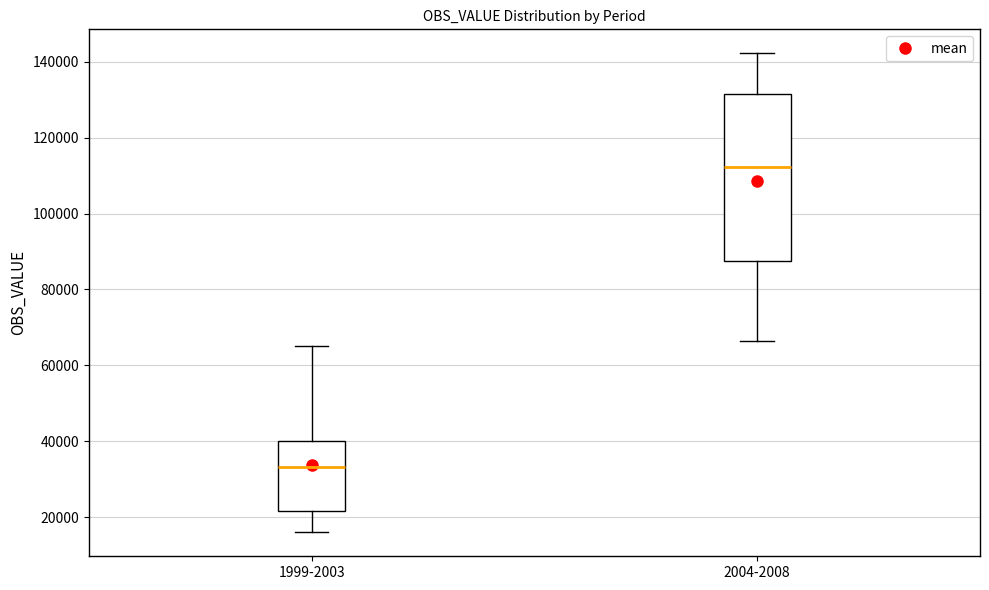

Reading left to right, transcribe this box plot: for each box, give where its median line is, the range the box spans, and where its two whiskers end, as read against the y-axis. The values are not printed on the chart, so give them approximately, as read against the axis.

1999-2003: median 34000, box 22000 to 40000, whiskers 16000 to 66000
2004-2008: median 112000, box 88000 to 132000, whiskers 66000 to 142000